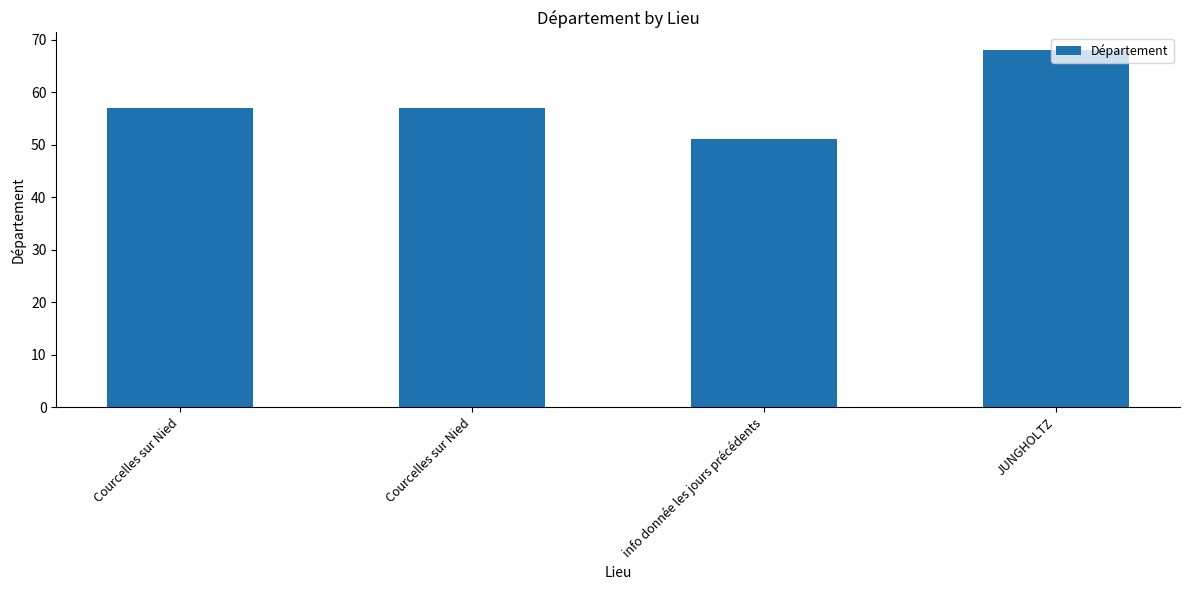

Is it true that the value at Courcelles sur Nied is 57?

True